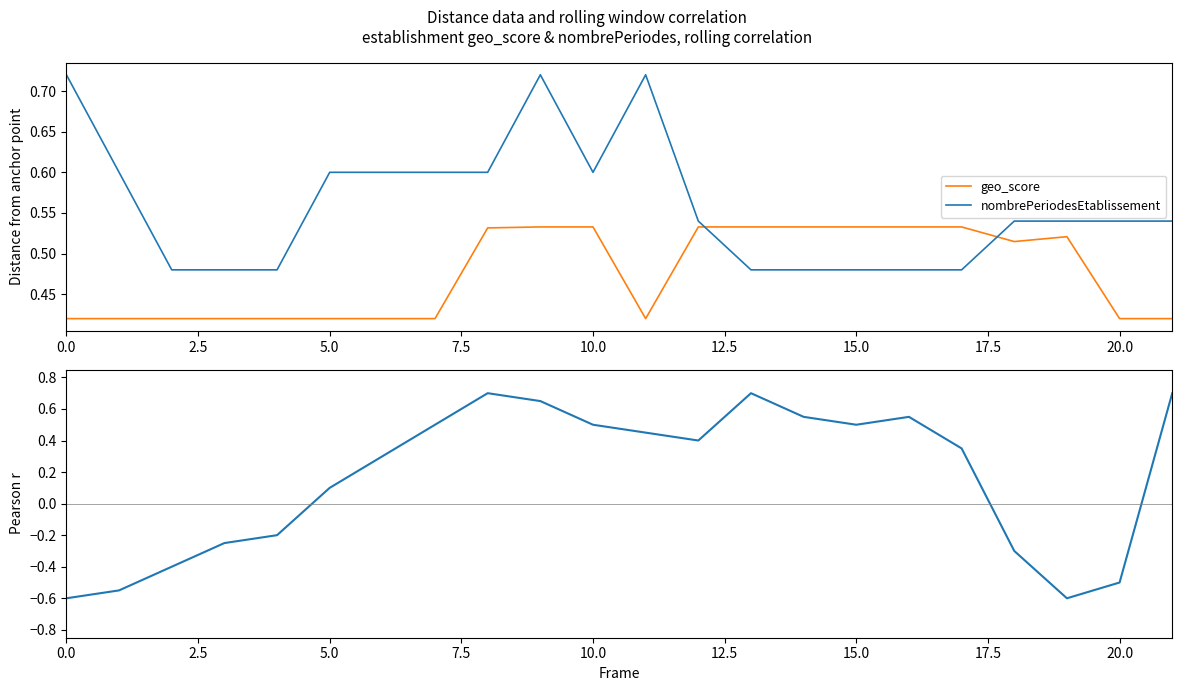

What is the value of the rolling_pearson_r point at the 2nd from the left?

-0.6